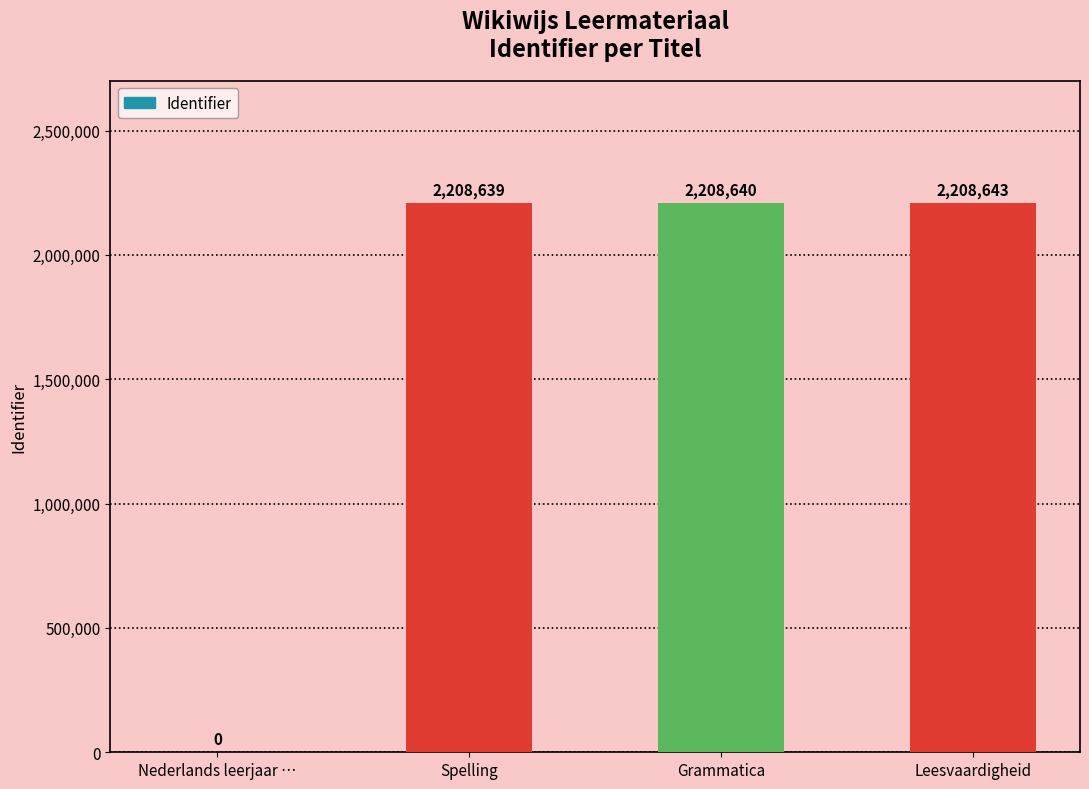

At which category does the chart reach its peak across all series?

Leesvaardigheid